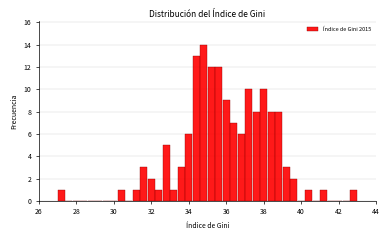

Read against the x-axis, roughly where is the centre of the tallest bar?

34.8